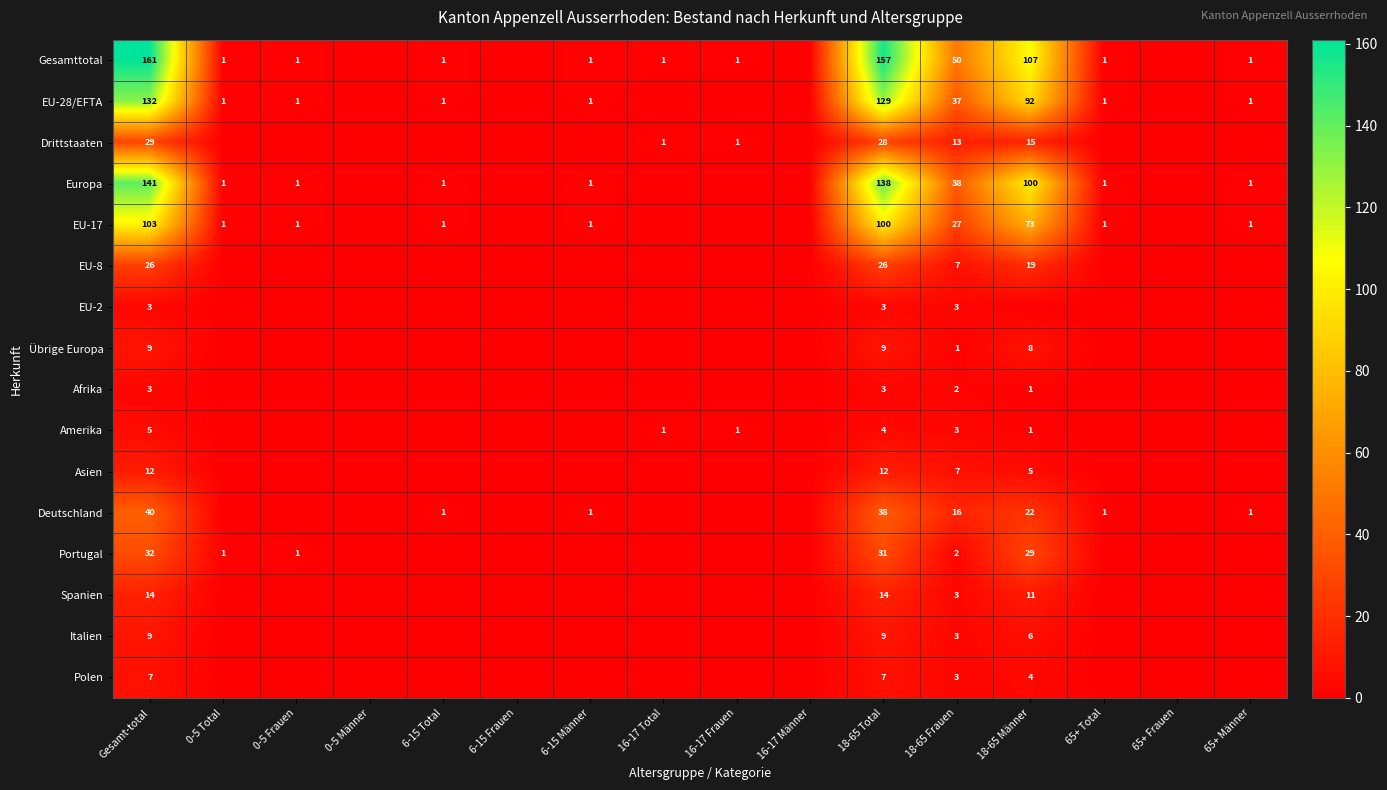

True or false: Italien has a value of 2 at 18-65 Total.

False